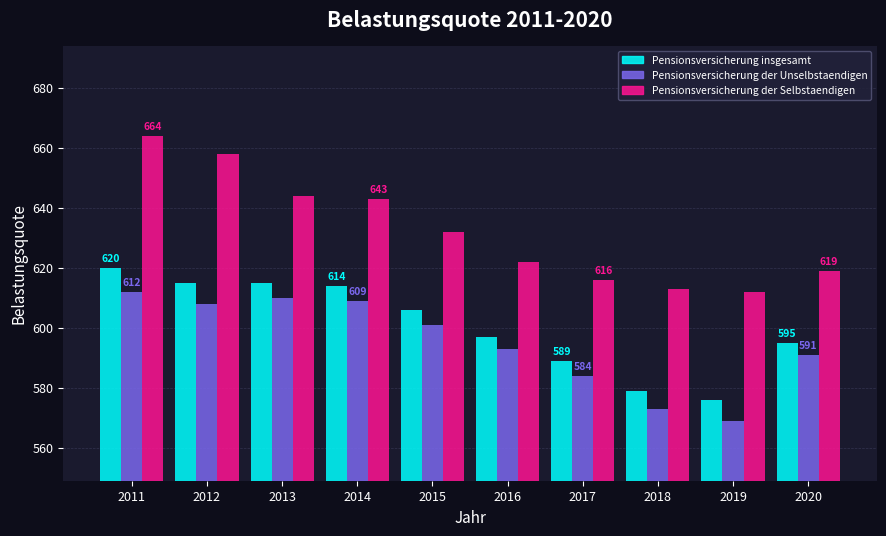

Reading left to right, transcribe all the data shown in this chart.

Pensionsversicherung insgesamt: 2011=620	2012=615	2013=615	2014=614	2015=606	2016=597	2017=589	2018=579	2019=576	2020=595
Pensionsversicherung der Unselbstaendigen: 2011=612	2012=608	2013=610	2014=609	2015=601	2016=593	2017=584	2018=573	2019=569	2020=591
Pensionsversicherung der Selbstaendigen: 2011=664	2012=658	2013=644	2014=643	2015=632	2016=622	2017=616	2018=613	2019=612	2020=619